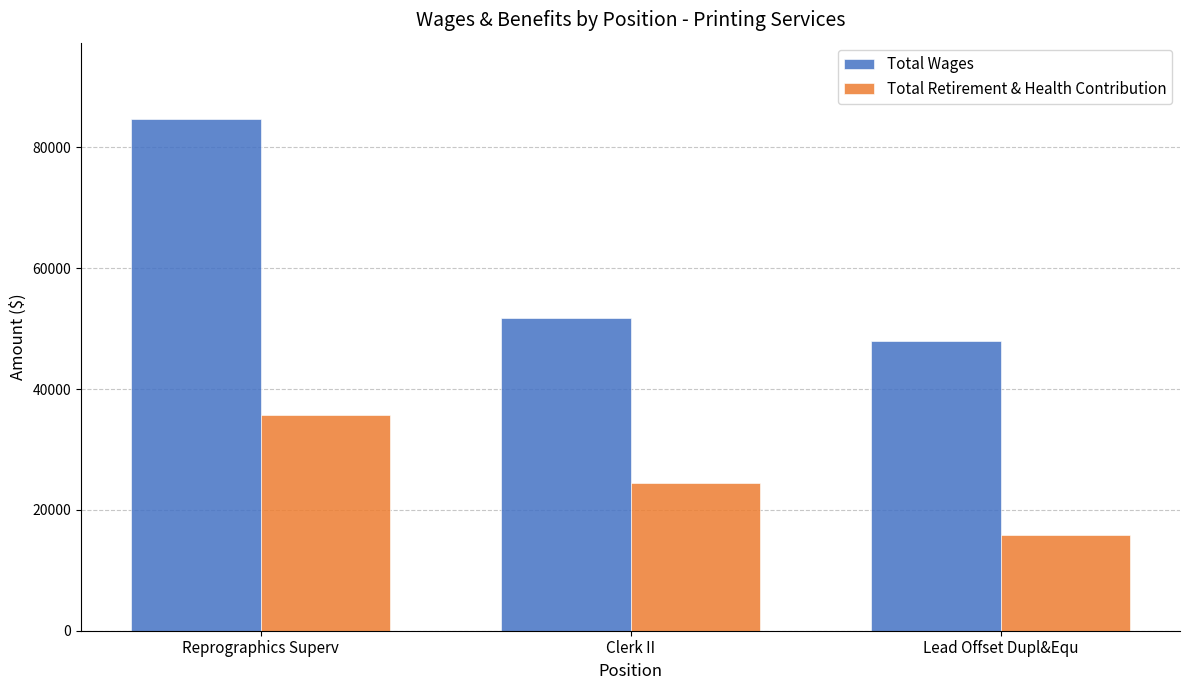

What is the approximate value of Total Wages at Lead Offset Dupl&Equ, to the nearest 50?

47900